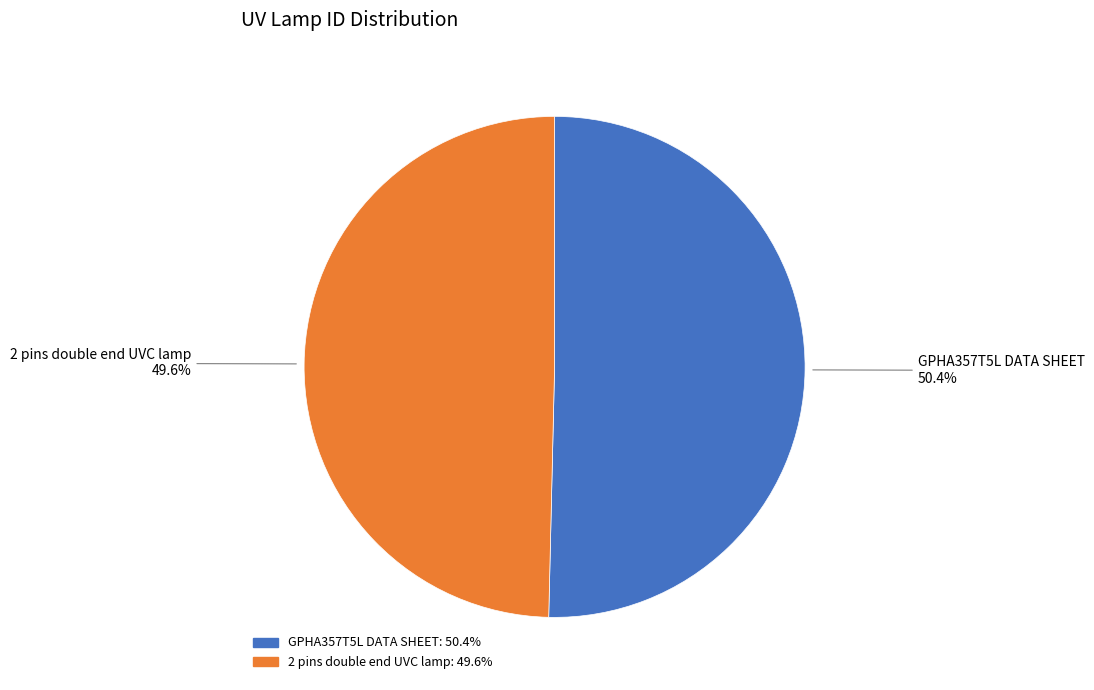

To the nearest percent, what percentage of the pie is 2 pins double end UVC lamp?

50%